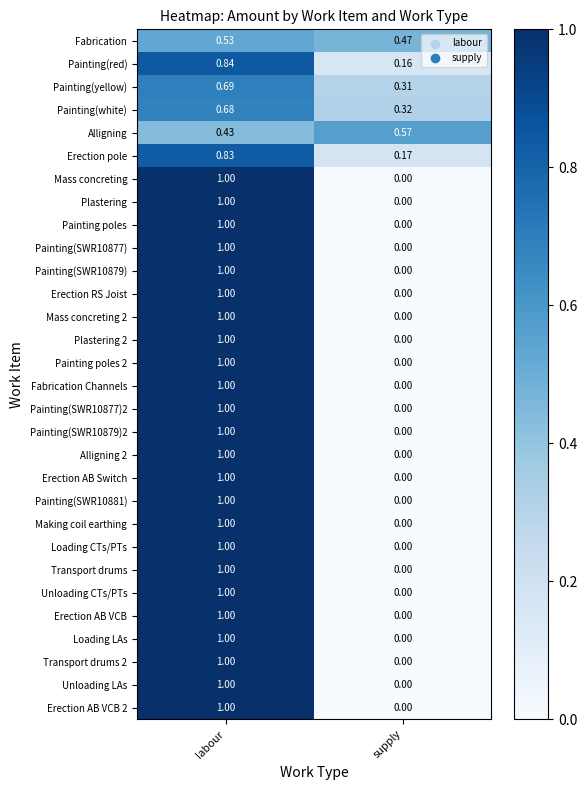

Is the value of Painting poles at labour greater than the value of Mass concreting 2 at supply?

Yes